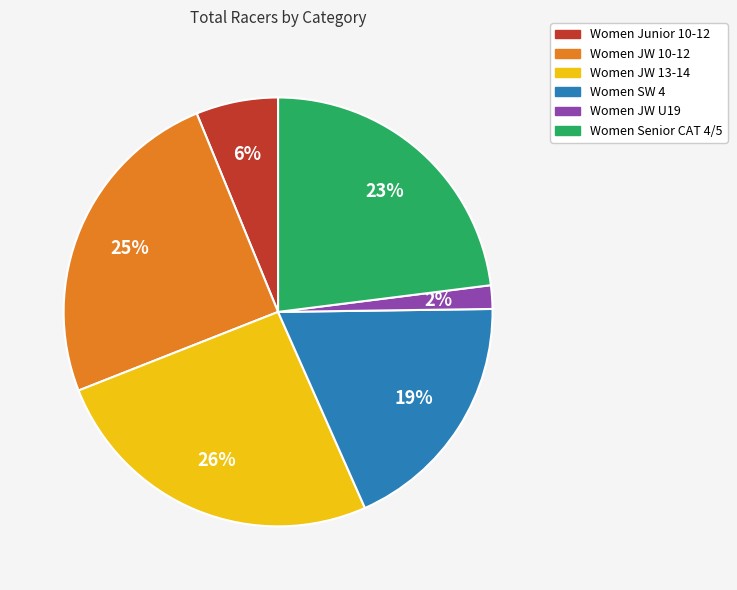

Is Women JW 13-14 the majority of the pie?

No